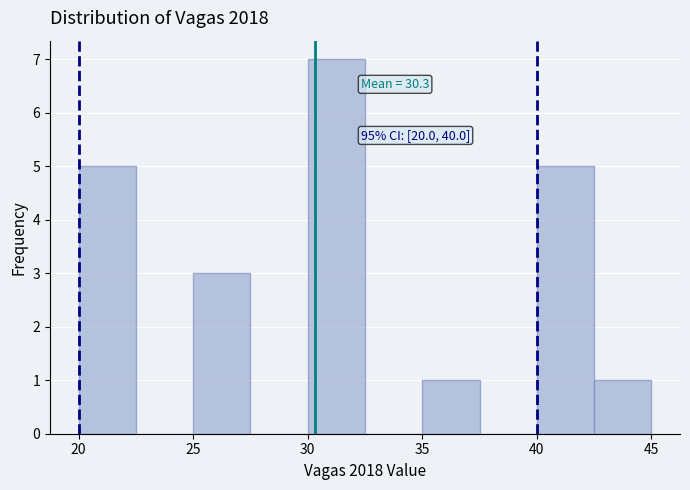

Over which range of the x-axis is the bar tallest?

30.0 to 32.5